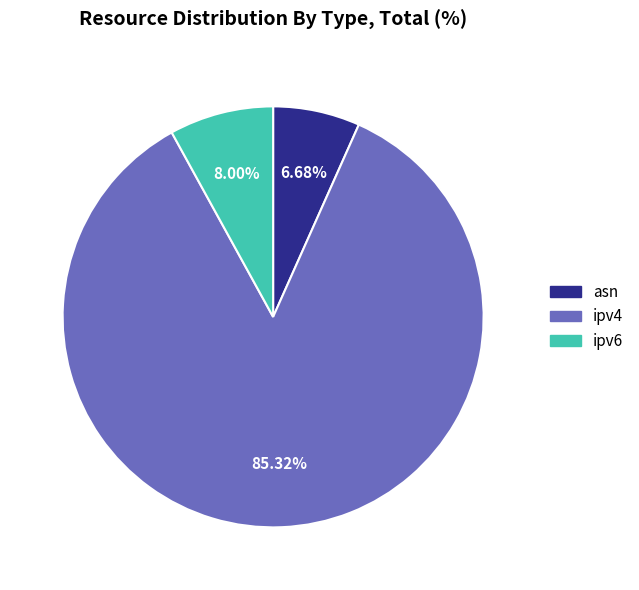

Rank the categories by value from highest to lowest.

ipv4, ipv6, asn